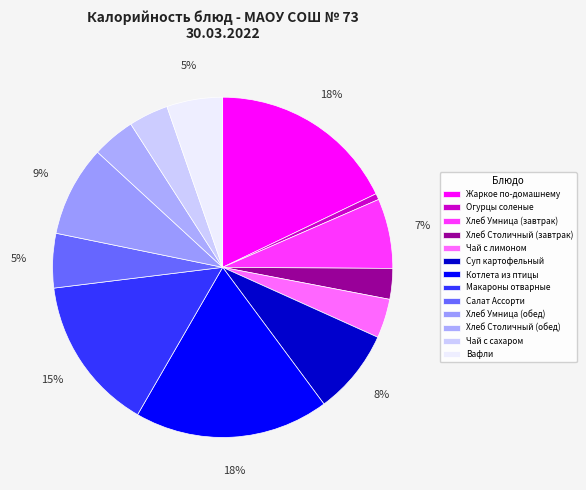

Is there a majority slice in this chart?

No